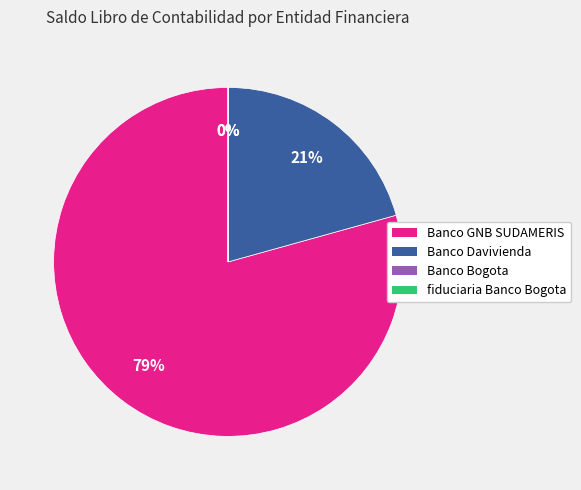

Which category accounts for the majority?

Banco GNB SUDAMERIS